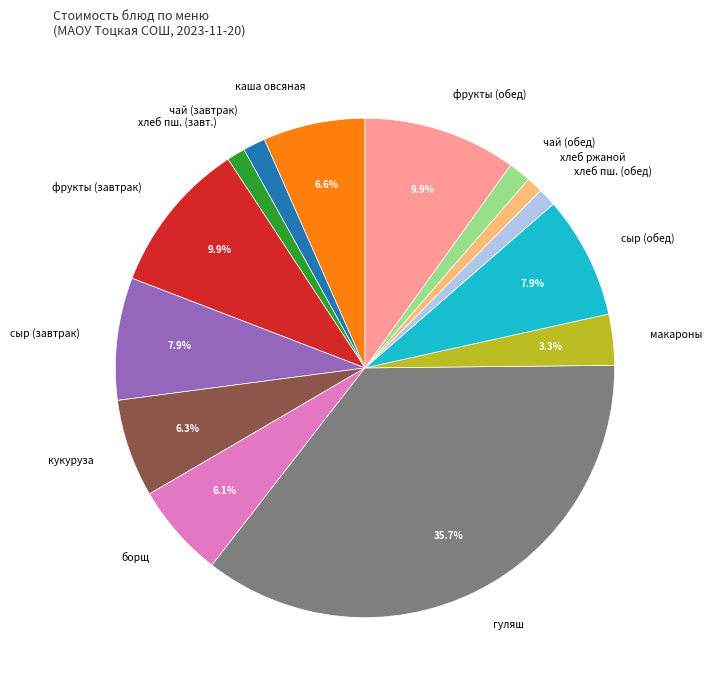

Which slice is the largest?

гуляш